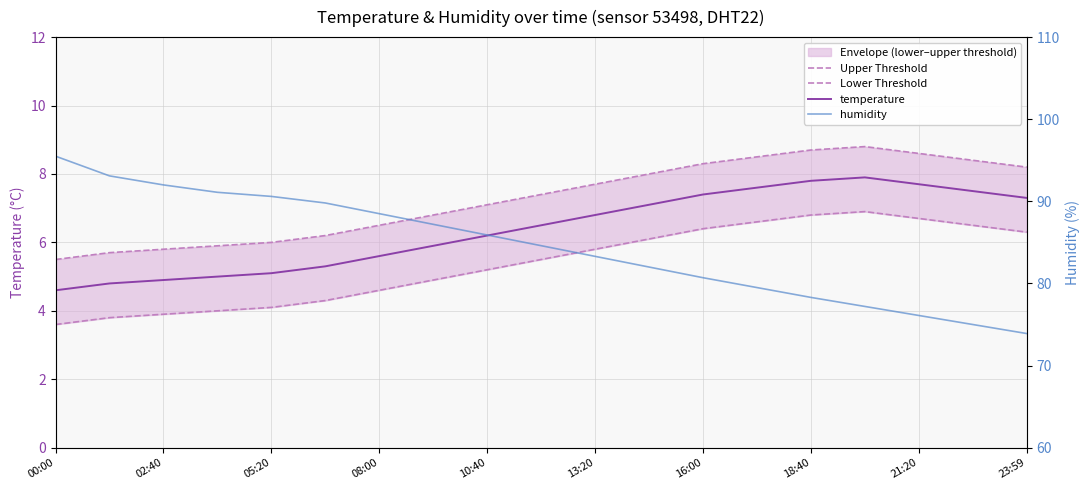

Reading left to right, extract all data points from this chart.

Upper Threshold: 5.5	5.7	5.8	5.9	6.0	6.2	6.5	6.8	7.1	7.4	7.7	8.0	8.3	8.5	8.7	8.8	8.6	8.4	8.2
Lower Threshold: 3.6	3.8	3.9	4.0	4.1	4.3	4.6	4.9	5.2	5.5	5.8	6.1	6.4	6.6	6.8	6.9	6.7	6.5	6.3
temperature: 4.6	4.8	4.9	5.0	5.1	5.3	5.6	5.9	6.2	6.5	6.8	7.1	7.4	7.6	7.8	7.9	7.7	7.5	7.3
humidity: 95.5	93.1	92.0	91.1	90.6	89.8	88.5	87.2	85.9	84.6	83.3	82.0	80.7	79.5	78.3	77.2	76.1	75.0	73.9